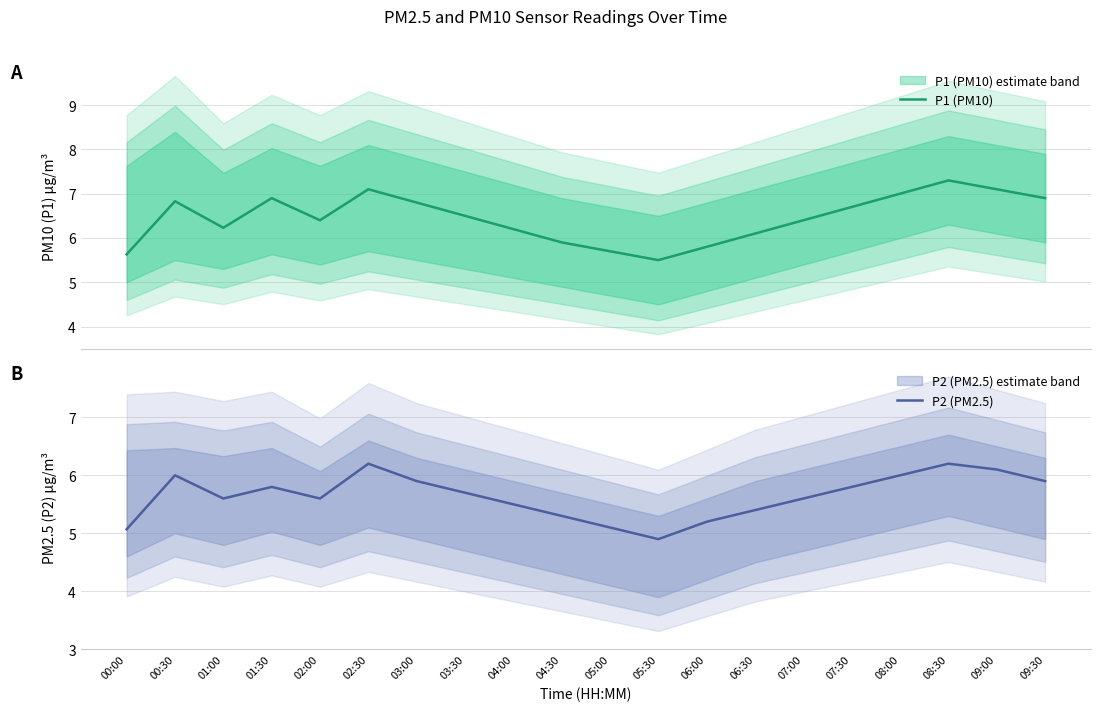

At which label does P1 (PM10) reach its peak?

08:30